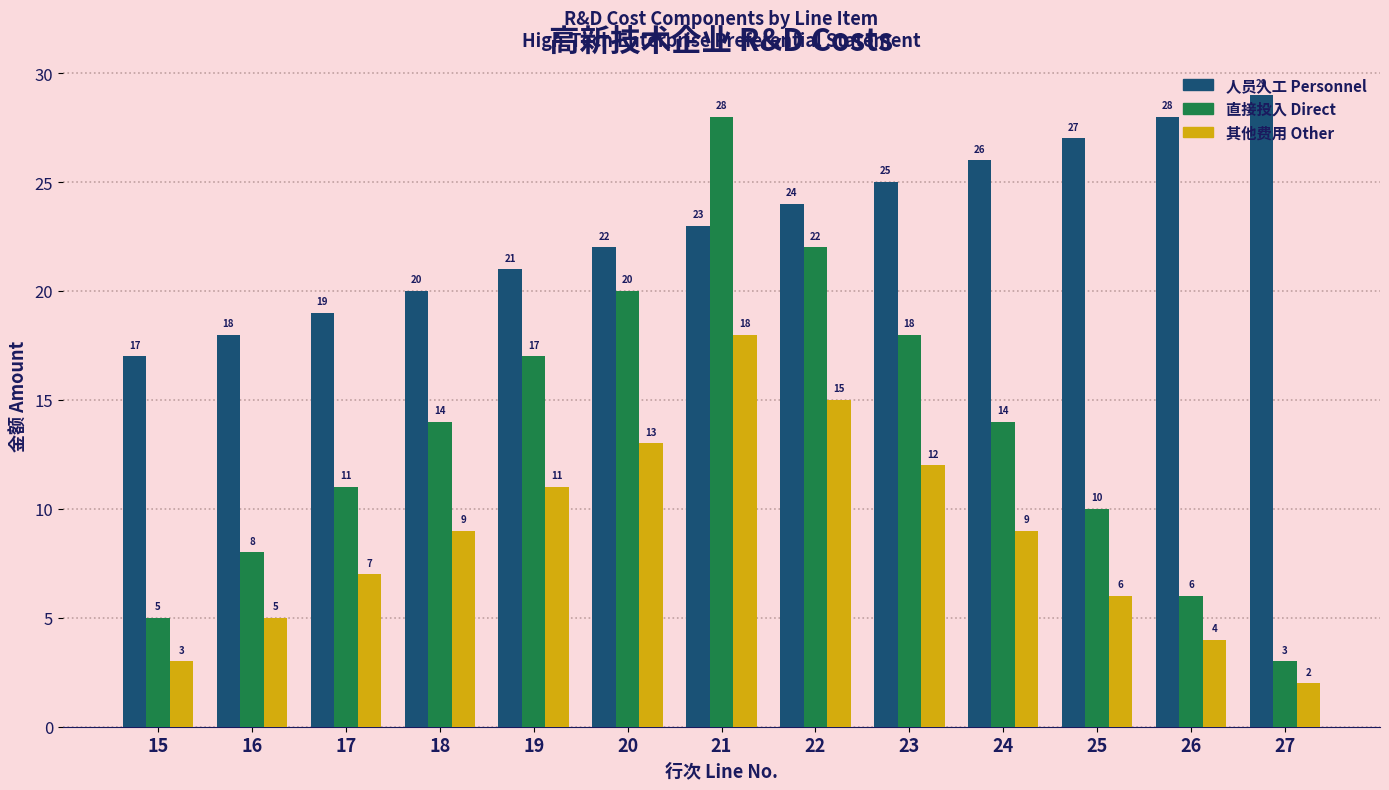

Does the chart contain stacked bars?

No